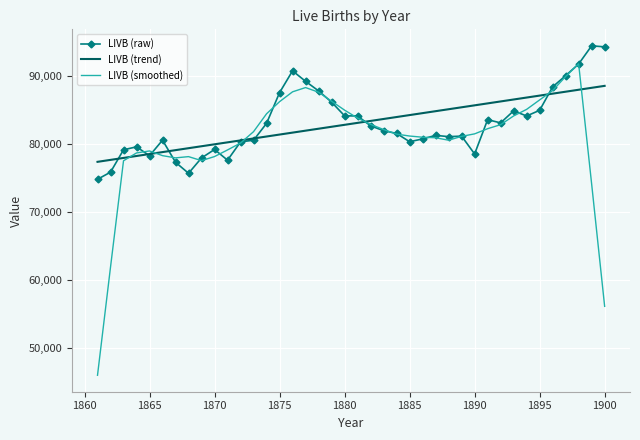

Rank the series by their maximum value, from highest to lowest.

LIVB (raw), LIVB (smoothed), LIVB (trend)